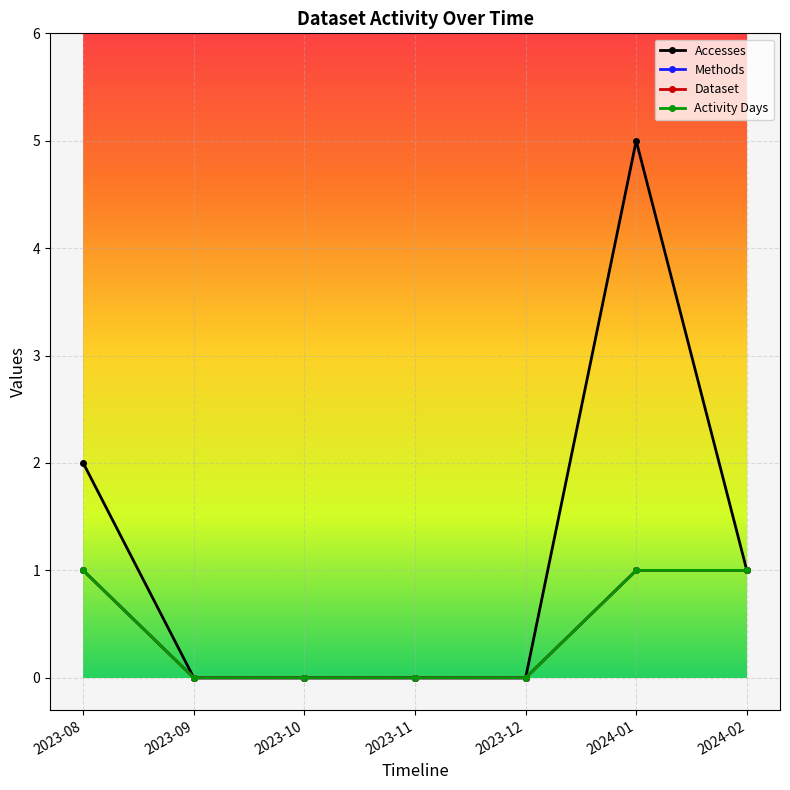

True or false: Dataset and Accesses intersect in this chart.

False